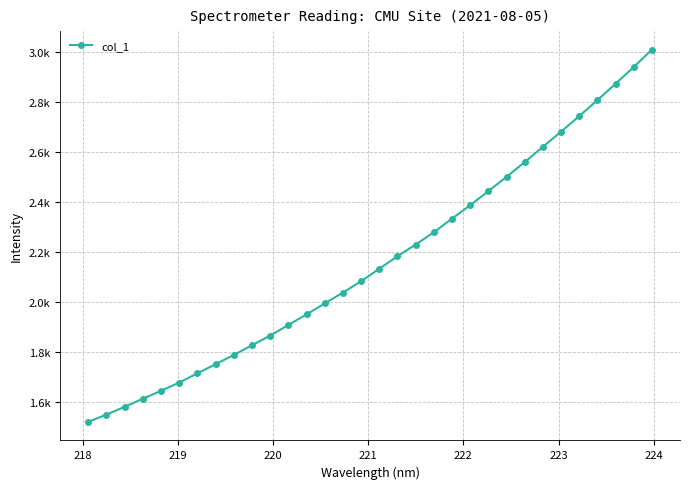

Is this an area chart (filled region under the line)?

No